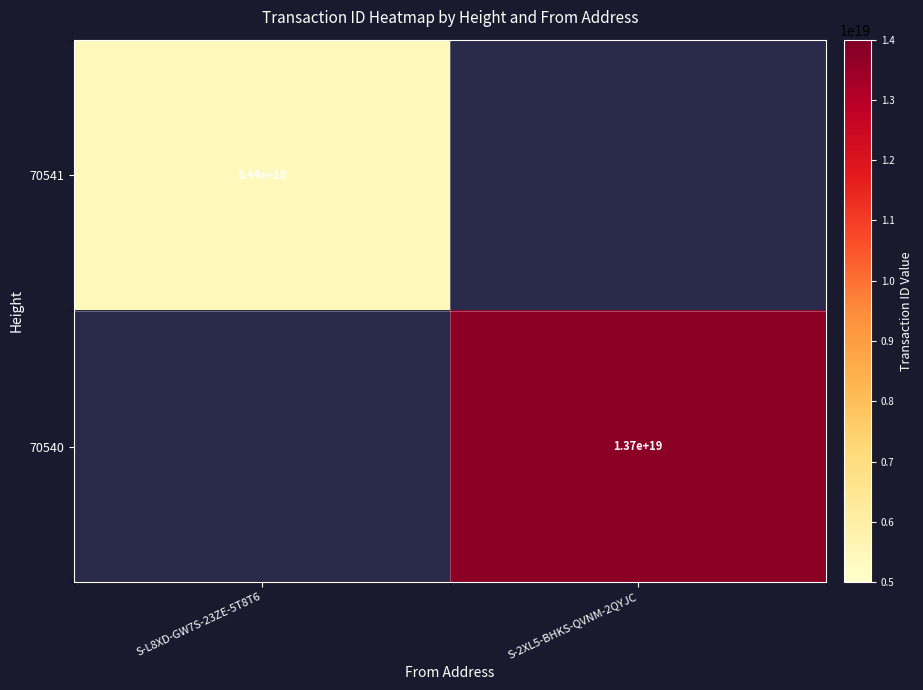

The 70541 series shows 2139599689873348608 at S-L8XD-GW7S-23ZE-5T8T6. True or false?

False